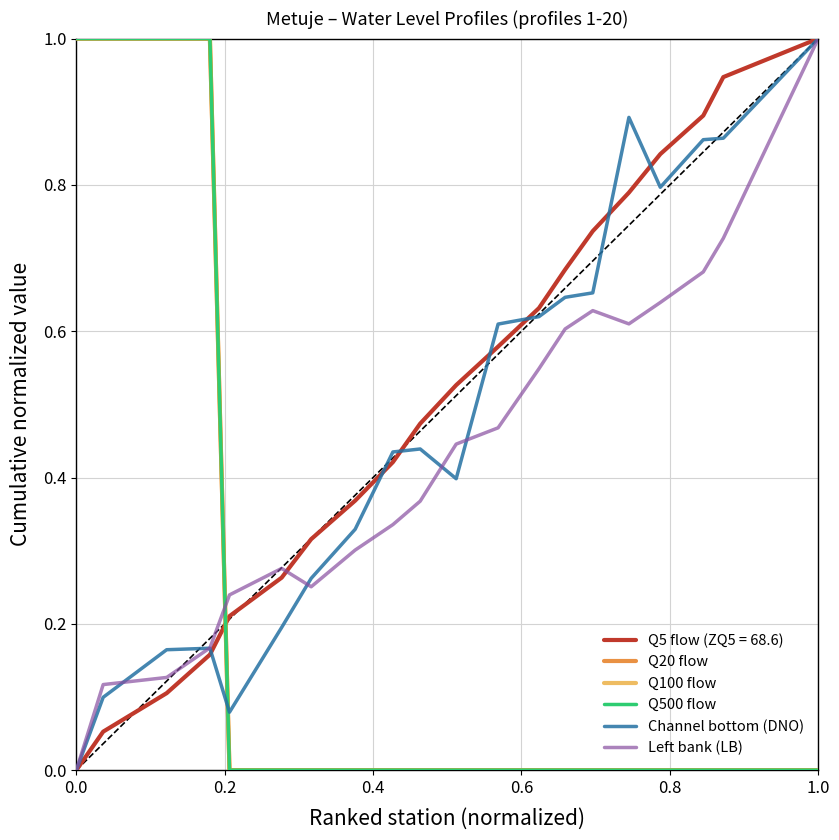

True or false: Q100 flow and Q20 flow cross at least once.

False